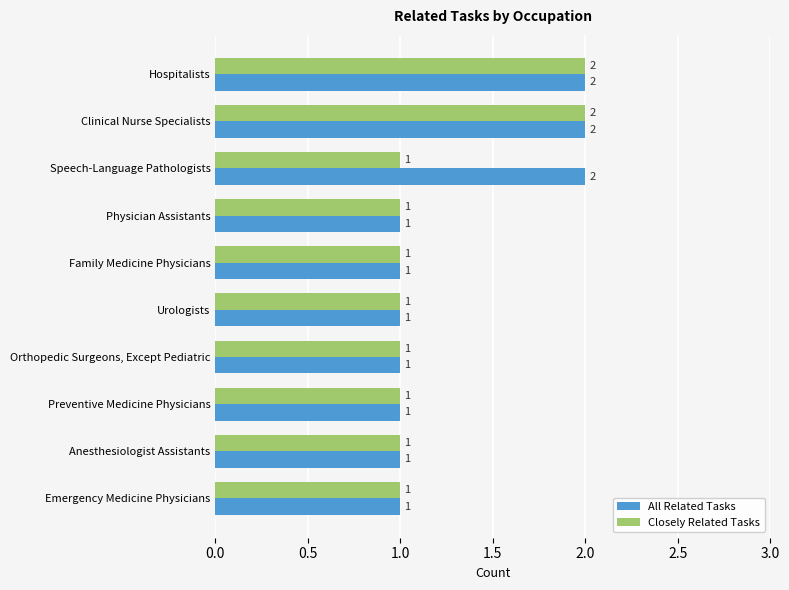

Between Speech-Language Pathologists and Family Medicine Physicians, which series saw the biggest shift?

All Related Tasks